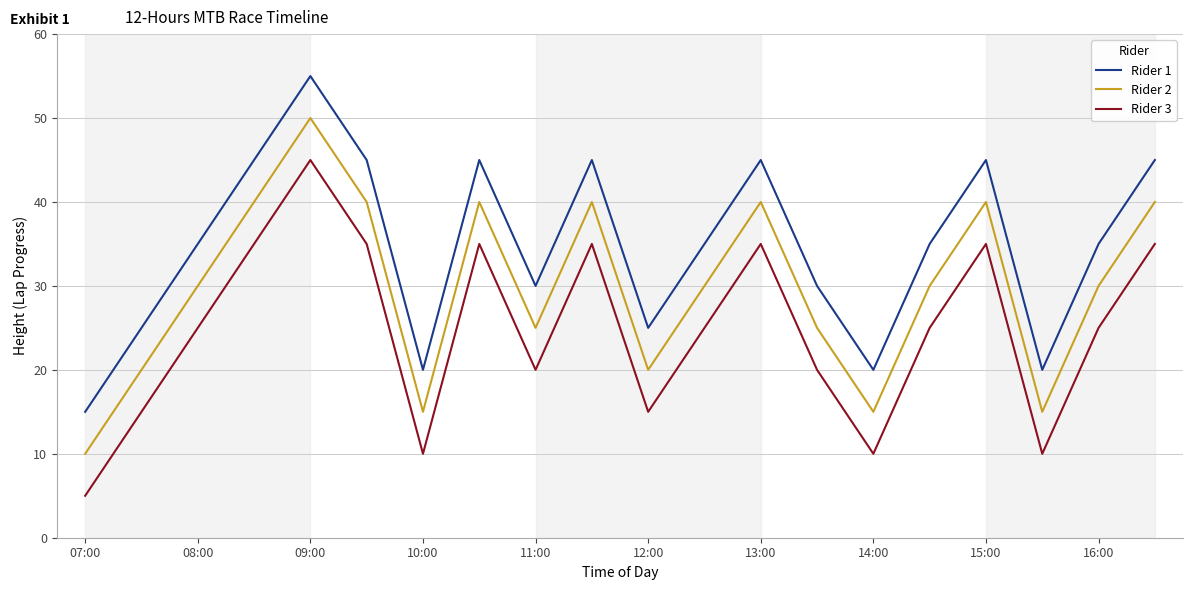

Which series has the largest total across all categories?

Rider 1